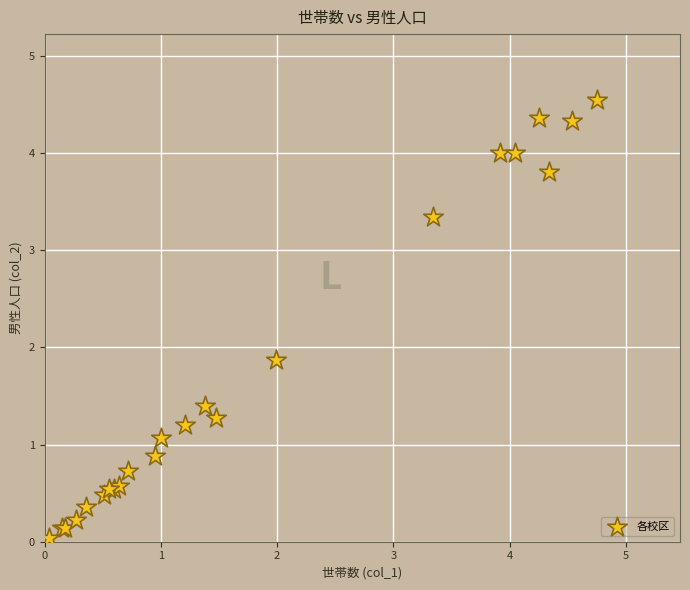

What Y value in the scatter plot is closest to 2?

1.9